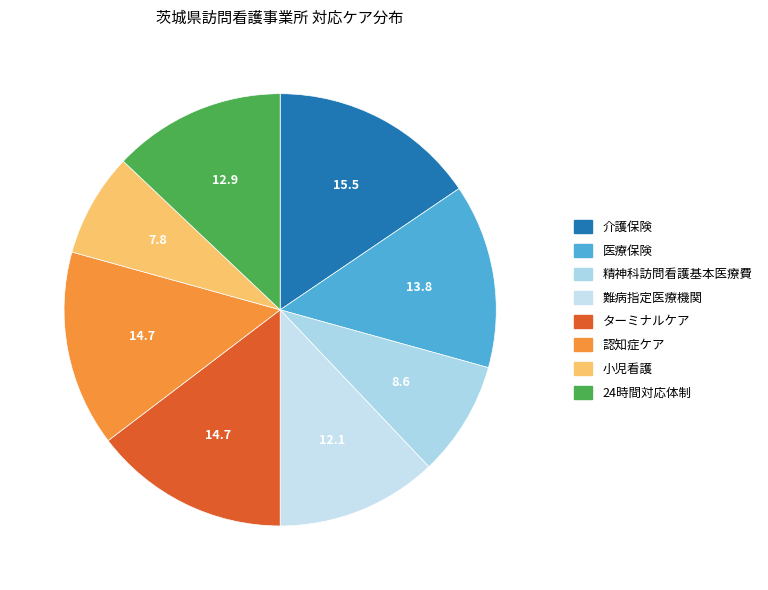

To the nearest percent, what portion does 認知症ケア represent?

15%